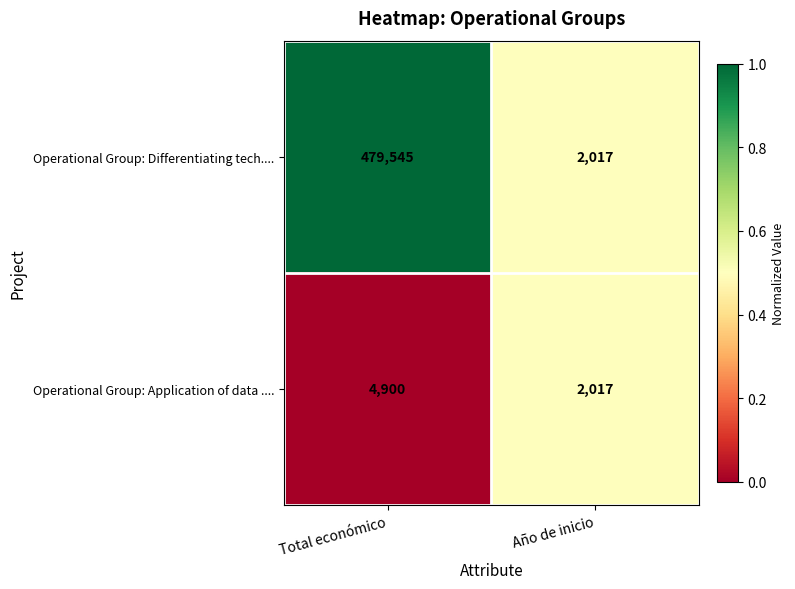

Which label corresponds to the smallest value in the chart?

Año de inicio